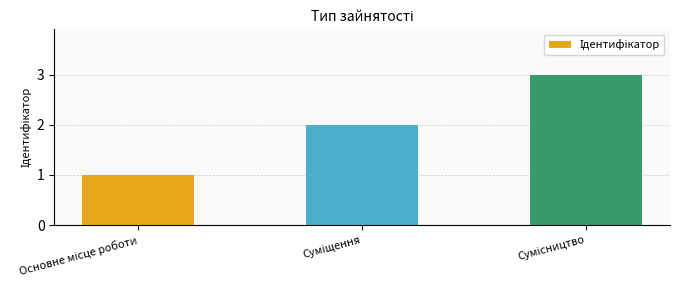

What is the maximum value shown in the chart?

3